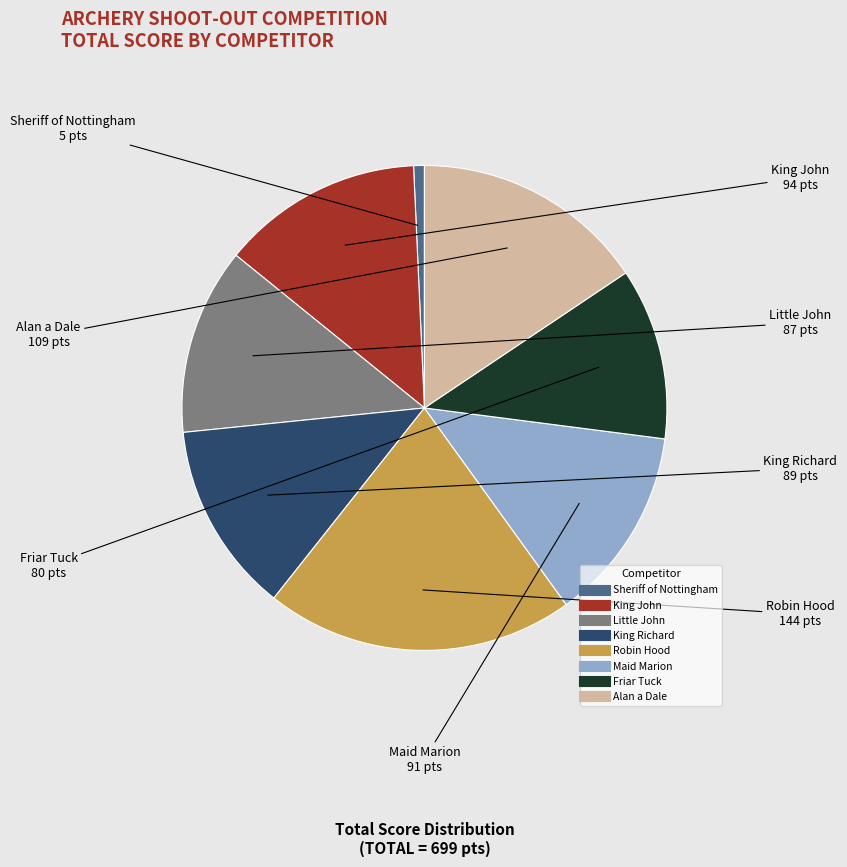

Does any single category account for the majority?

No